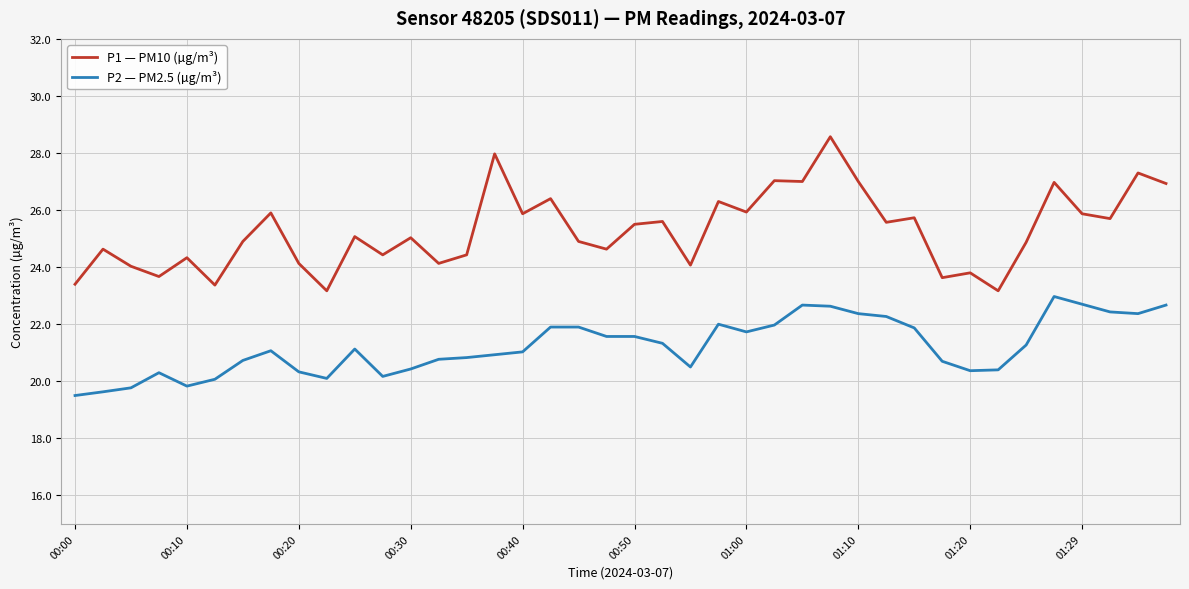

Which series has the largest total across all categories?

P1 — PM10 (µg/m³)